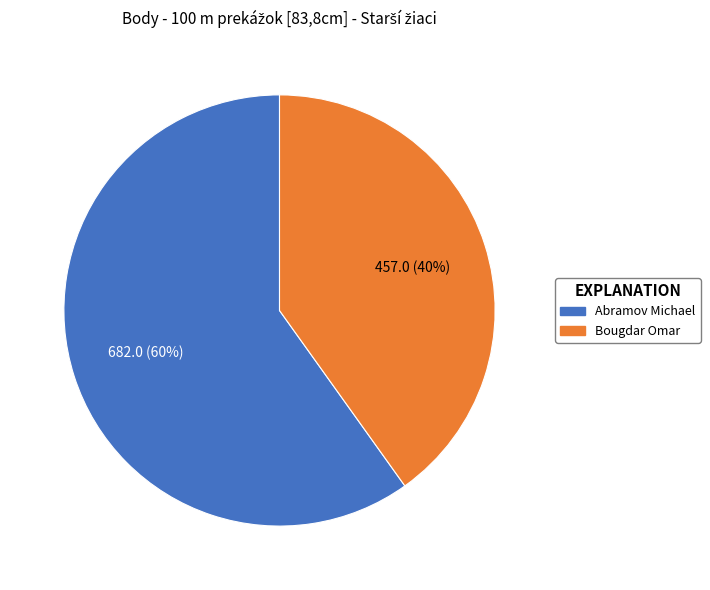

How many slices are in this pie chart?

2